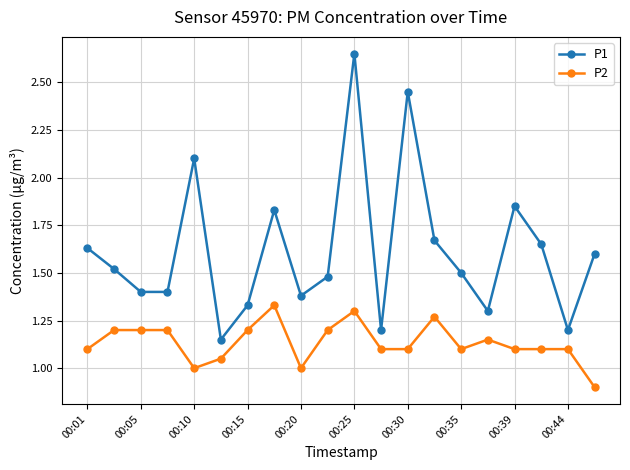

True or false: P2 has more than 0 interior local peaks.

True